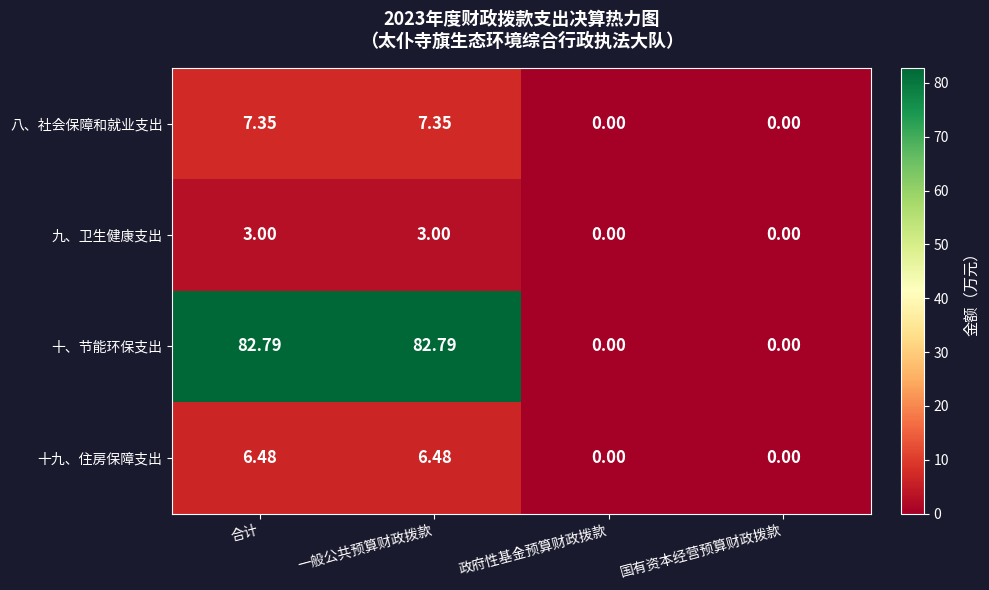

Which series has the largest range (max minus min)?

十、节能环保支出